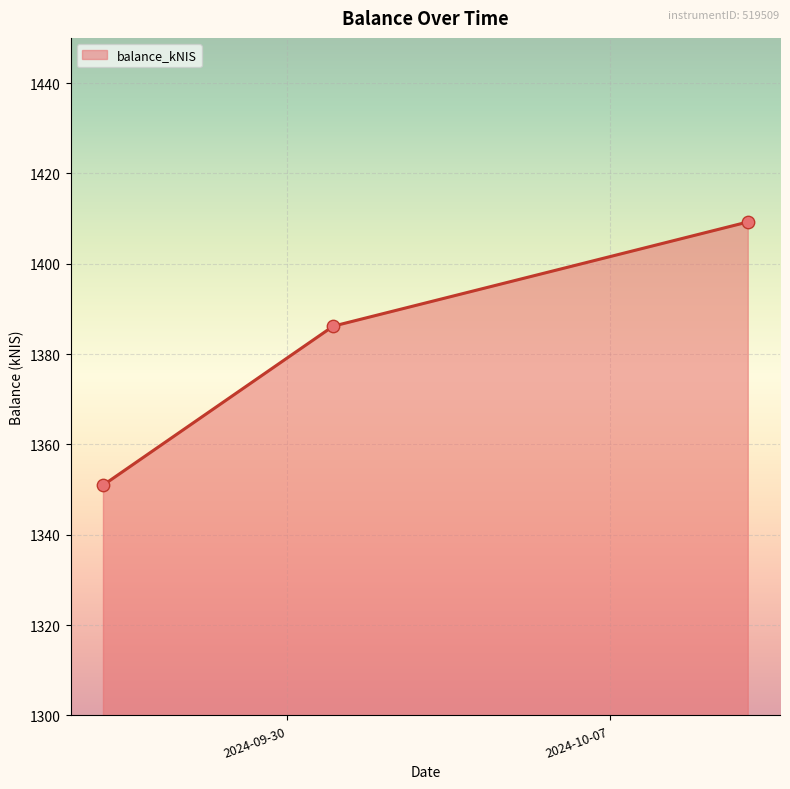

What is the average value?

1382.1